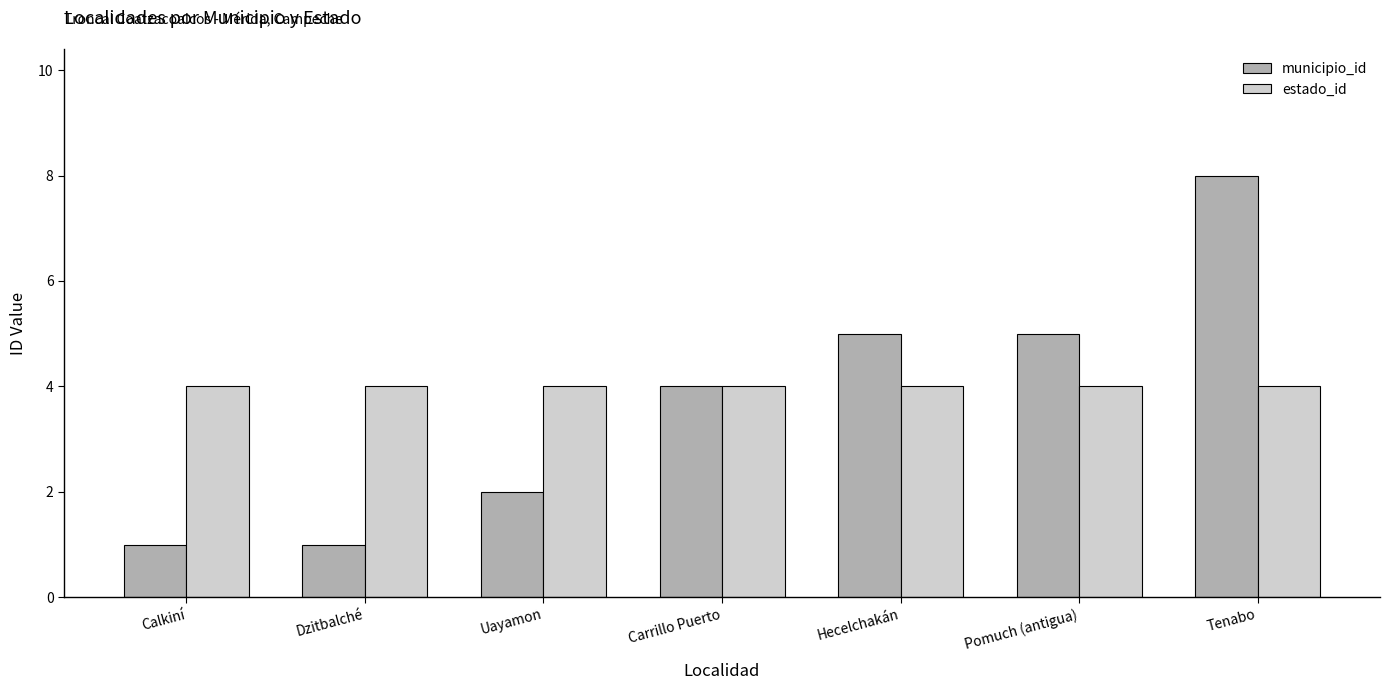

What is the minimum value for estado_id?

4